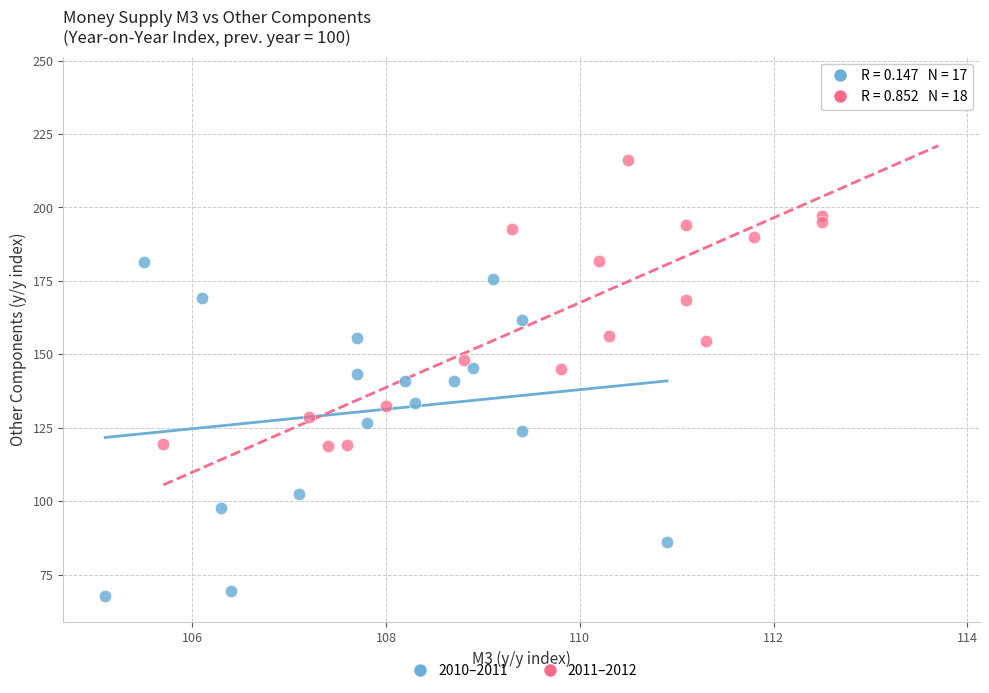

Which series contains the highest Y value?

2011–2012